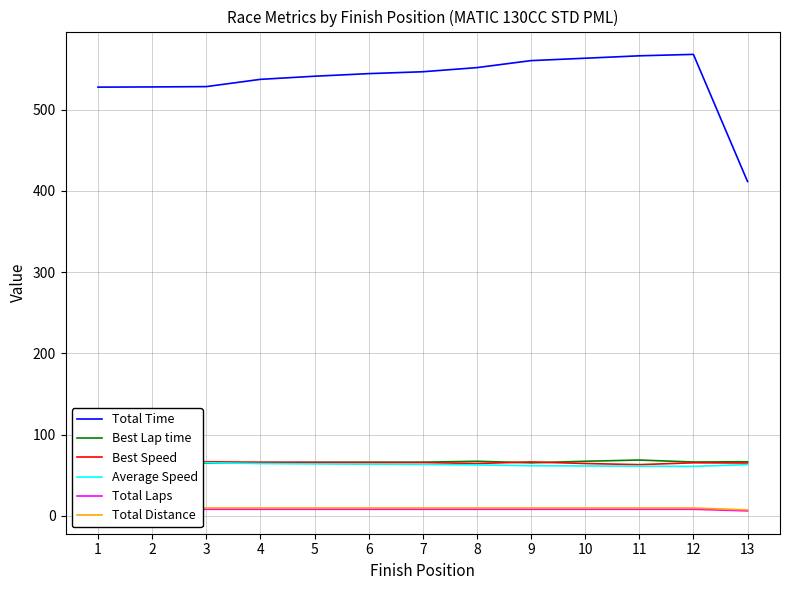

What is the sum of the Best Lap time values at 7 and 4?

131.6